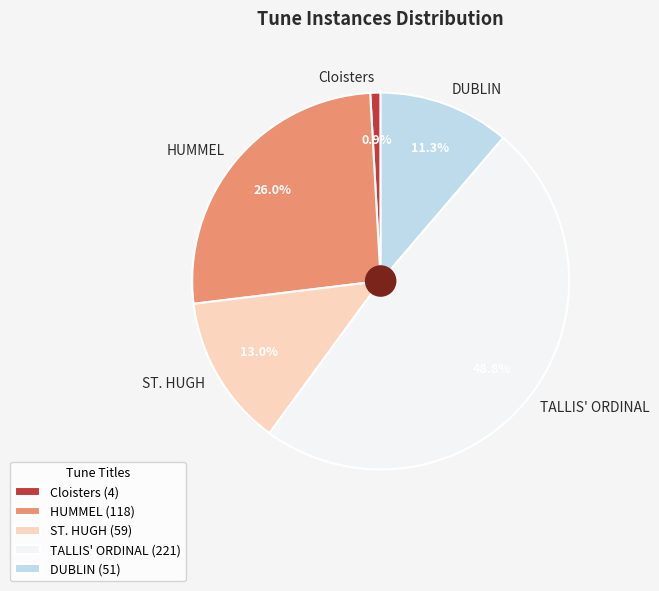

The TALLIS' ORDINAL slice represents 36% of the pie. True or false?

False